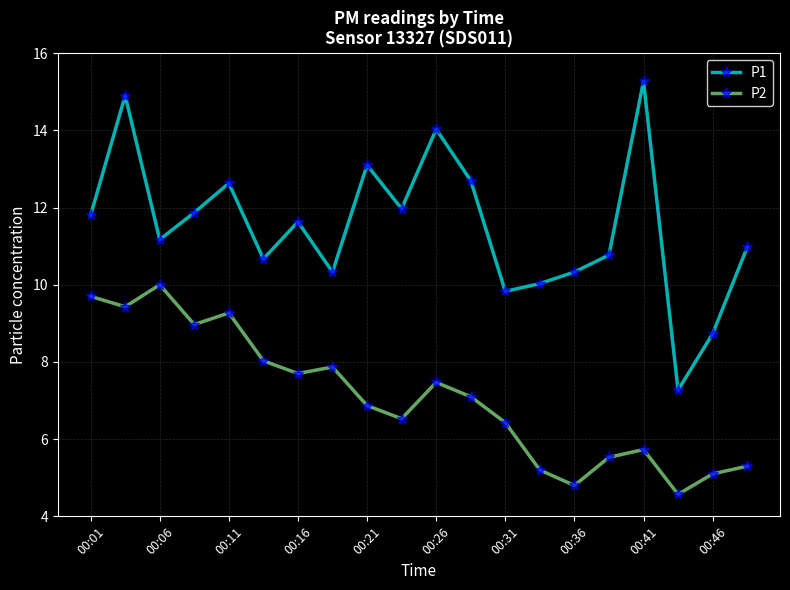

How many values in the P2 series are below 7?

10